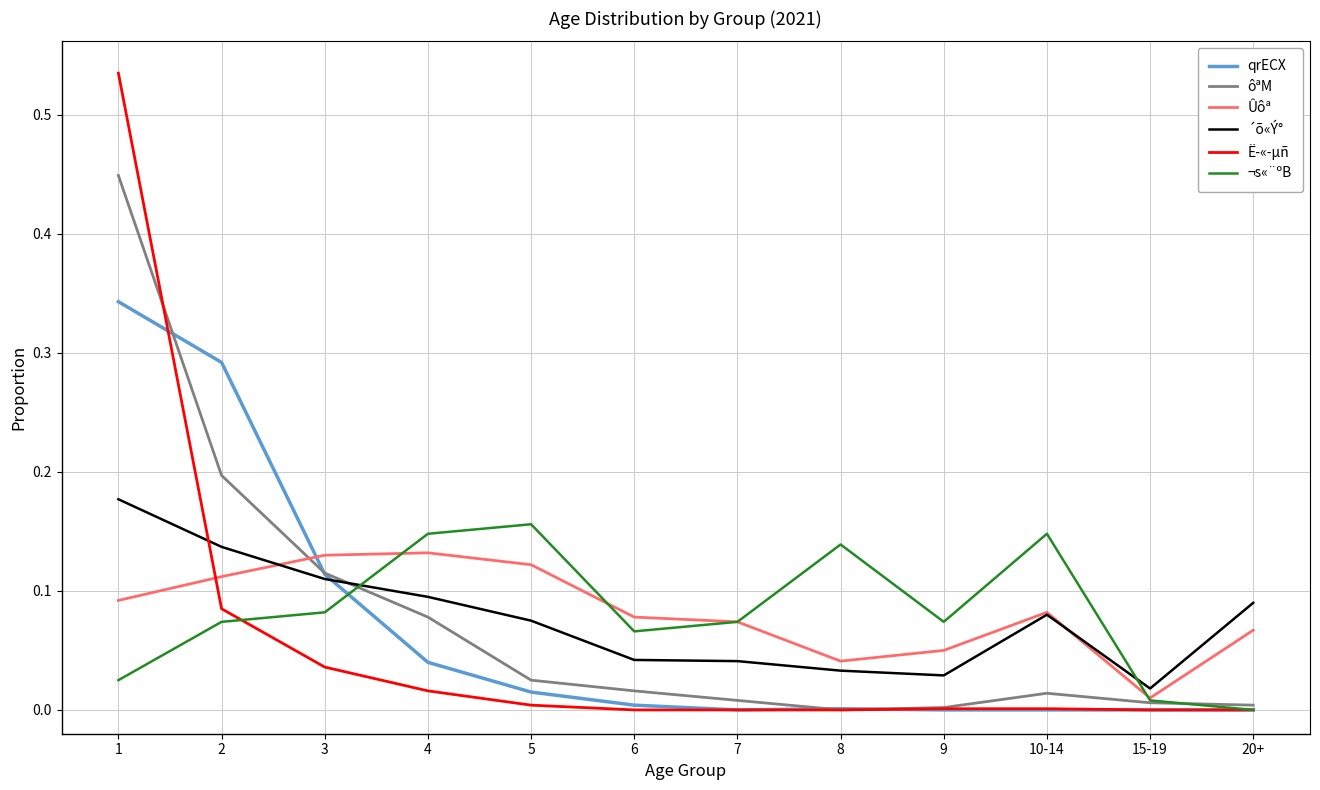

Is the value of Ûôª at 5 greater than the value of ôªM at 9?

Yes